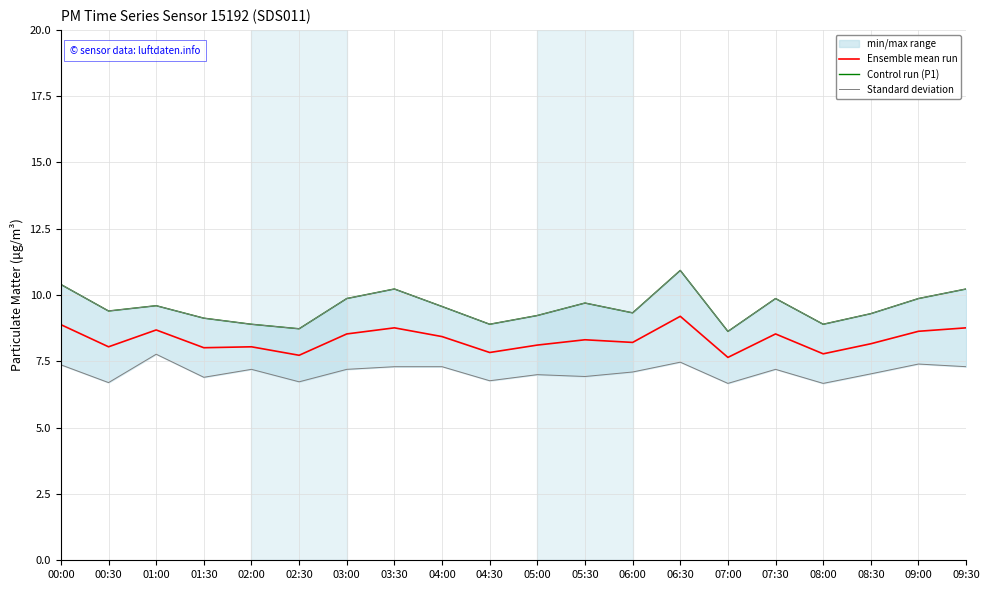

What is the label of the 5th point from the right?

07:30